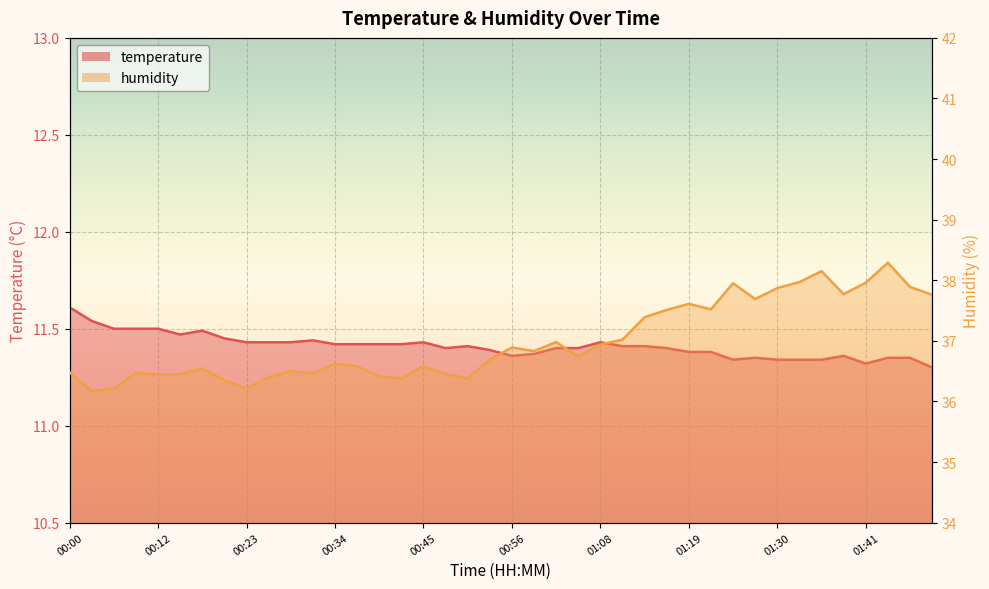

True or false: temperature and humidity cross at least once.

False